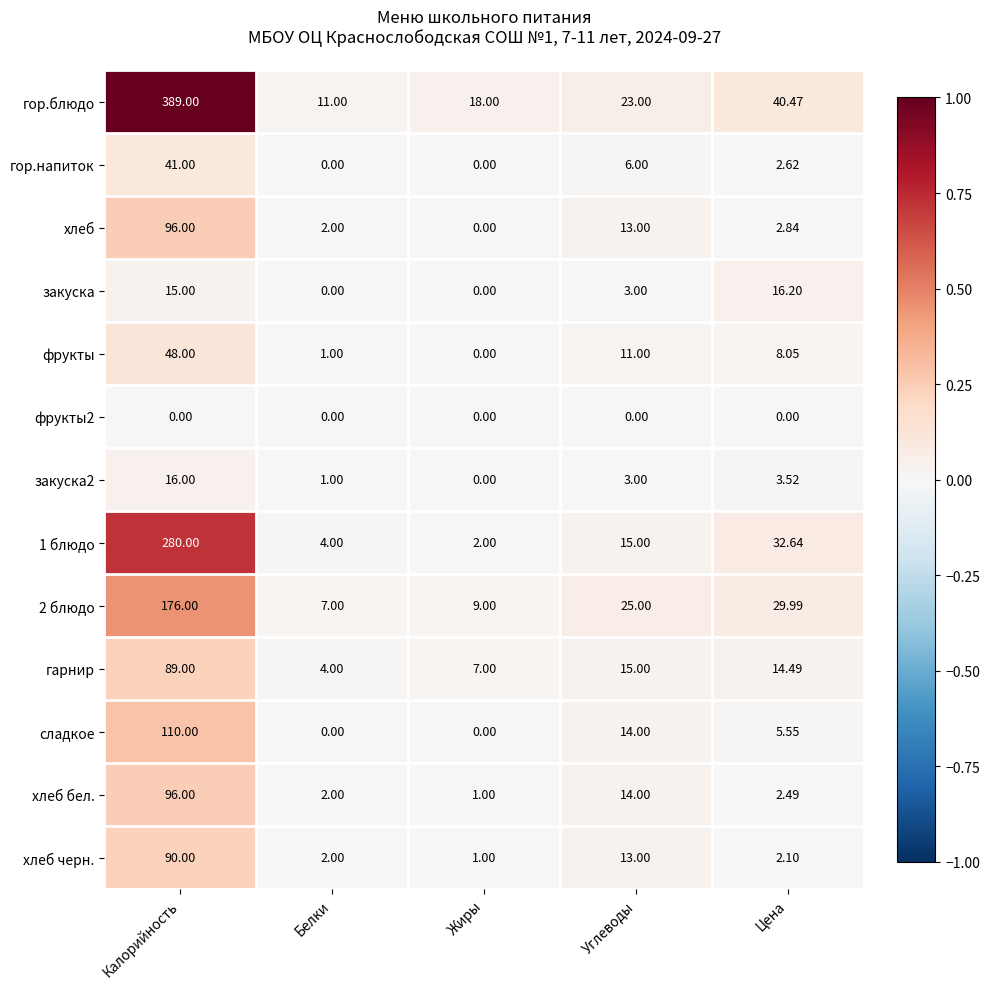

At which category is the sum across all series the highest?

Калорийность